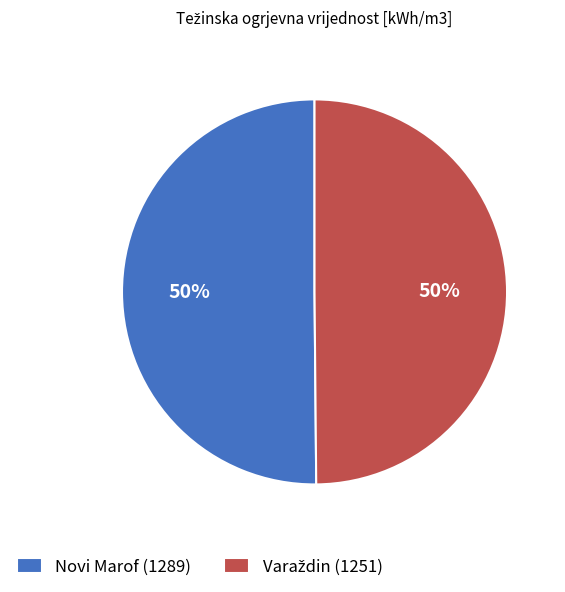

Is it true that Novi Marof (1289) is 43% of the pie?

False